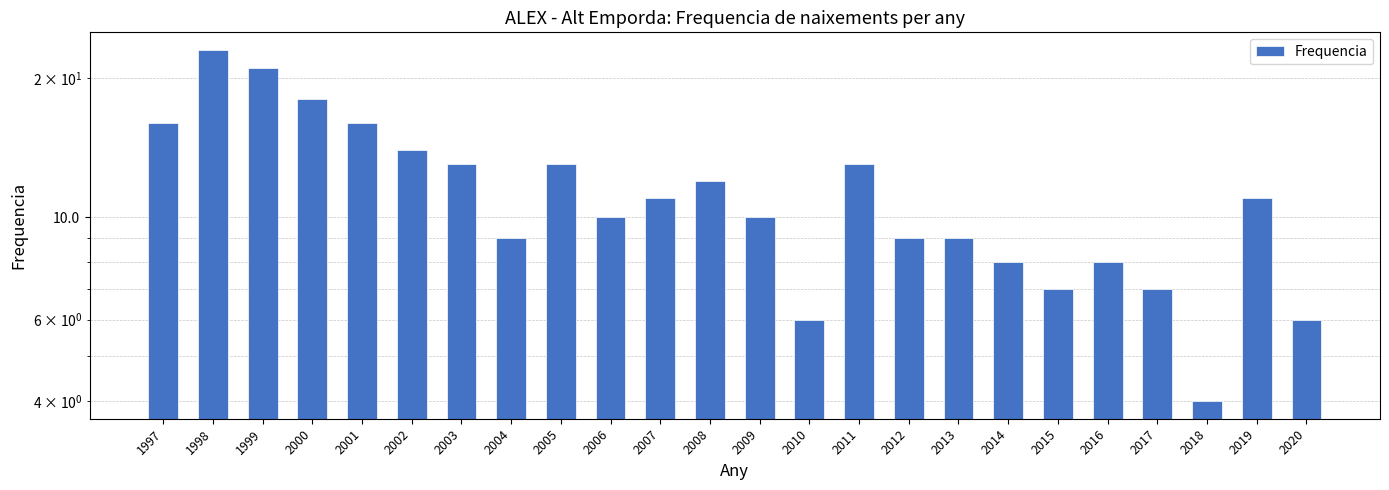

Reading left to right, transcribe all the data shown in this chart.

16	23	21	18	16	14	13	9	13	10	11	12	10	6	13	9	9	8	7	8	7	4	11	6